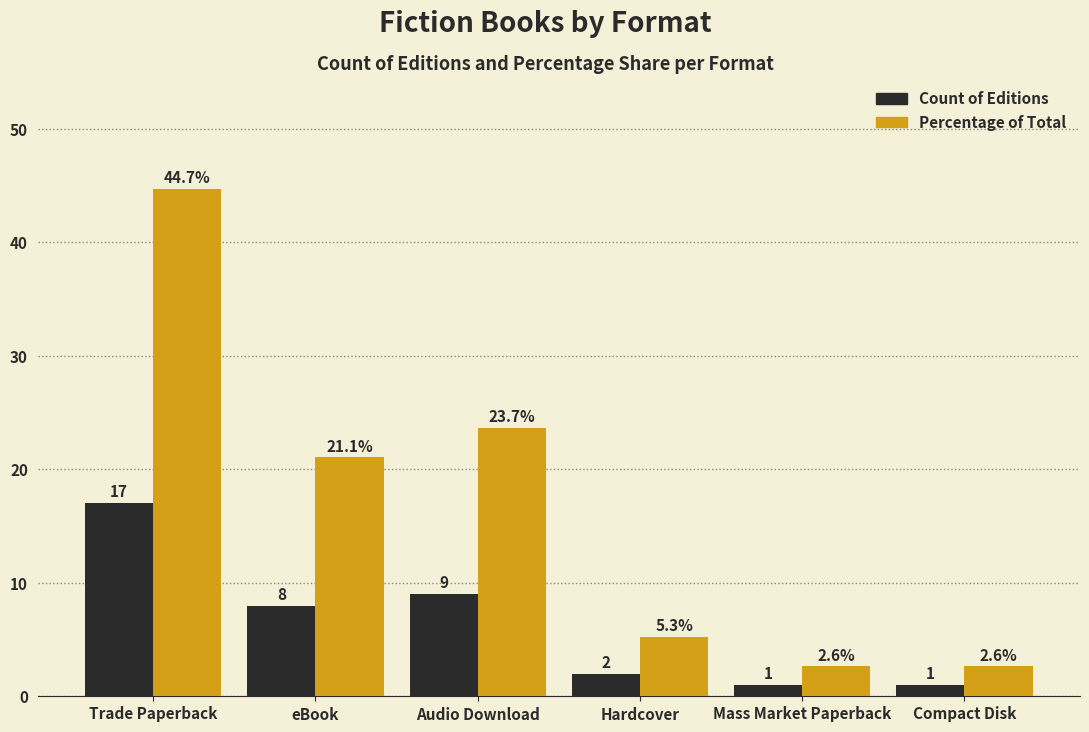

What is the label of the 6th bar from the right?

Trade Paperback